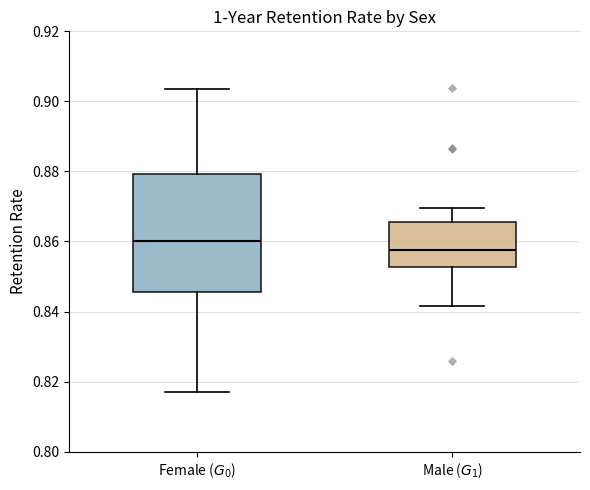

Comparing the boxes themselves (not the whiskers), which one is the tallest?

Female ($G_0$)